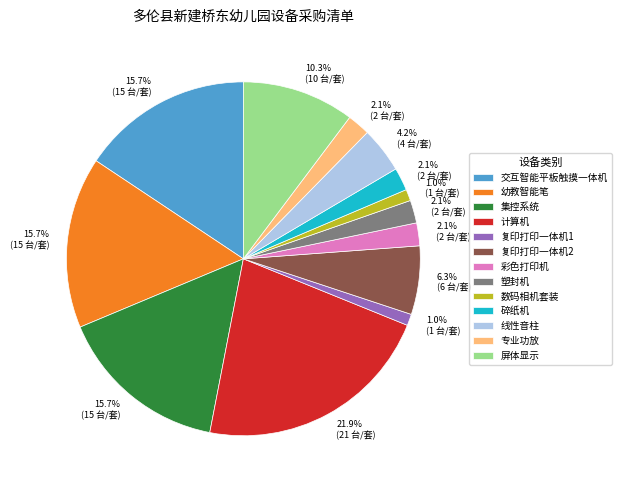

Does 数码相机套装 account for over 50% of the chart?

No